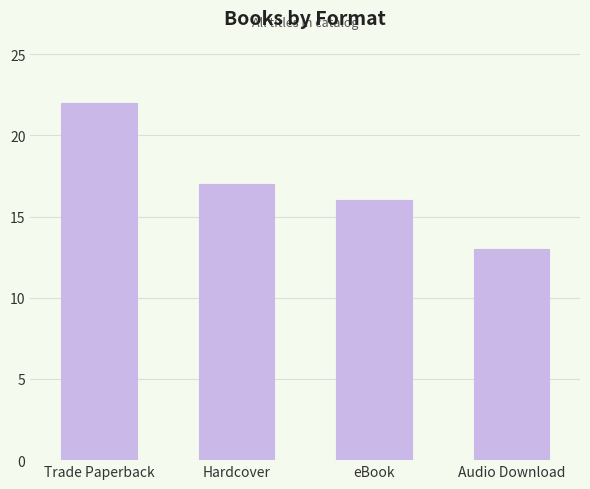

What is the label of the 1st bar from the left?

Trade Paperback